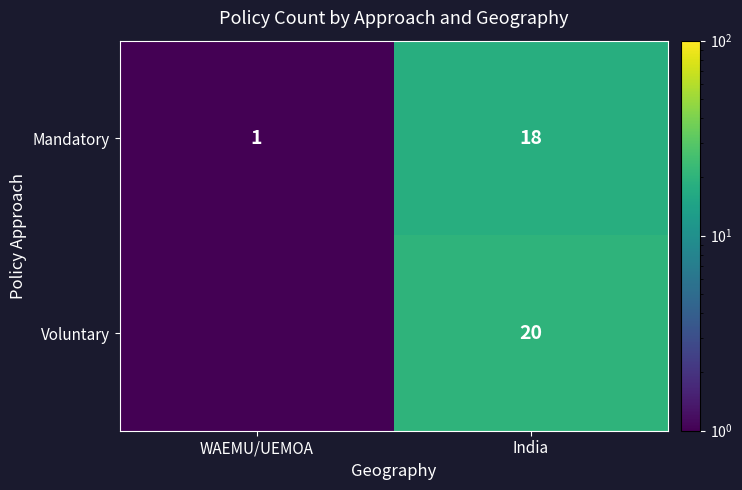

What is the spread (max minus min) of values at India?

2.0